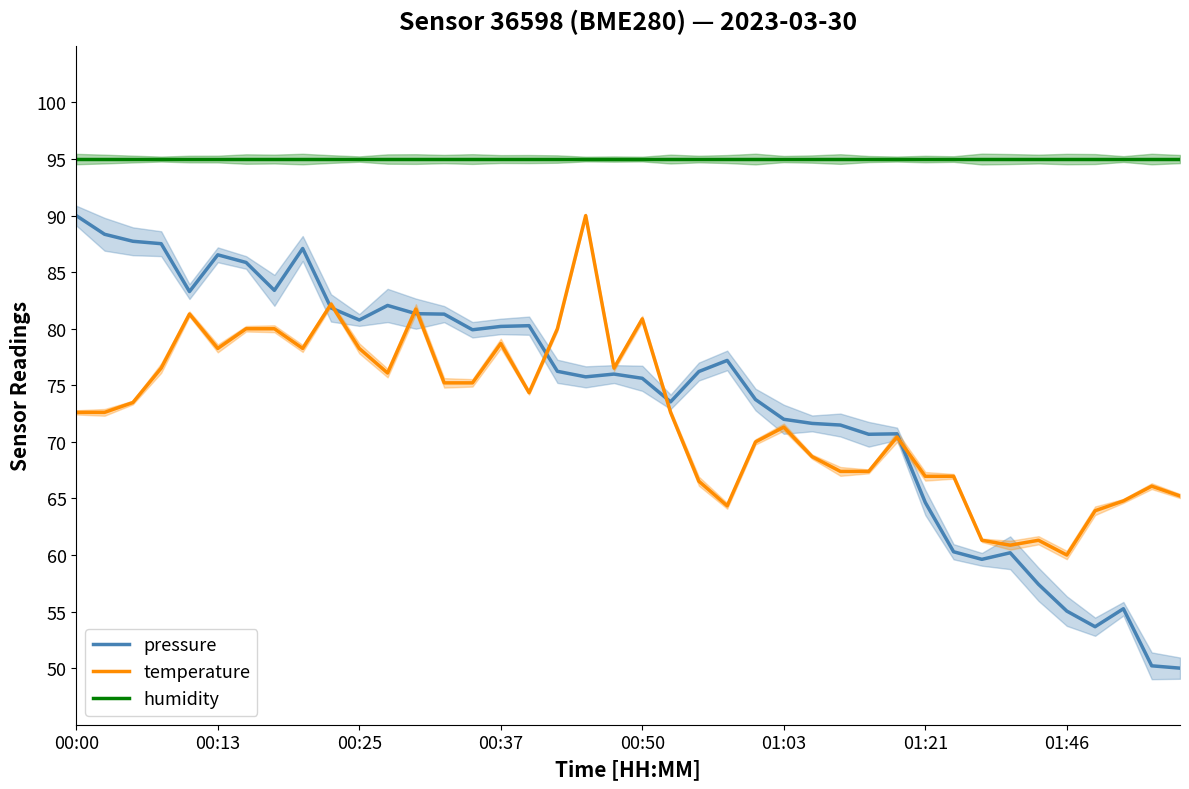

Where is temperature nearest to the value 75?

13